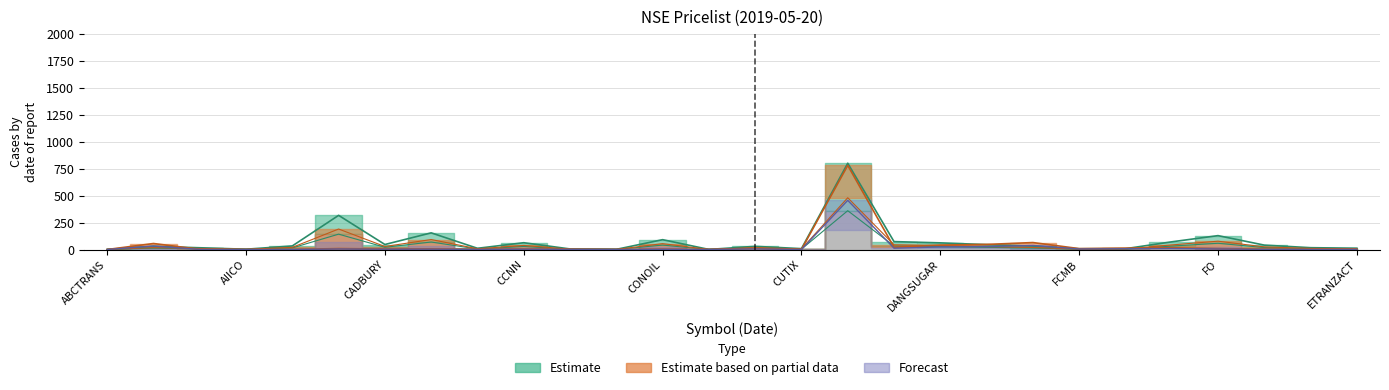

The value of Open (N) at GLAXOSMITH is 24.6. True or false?

False